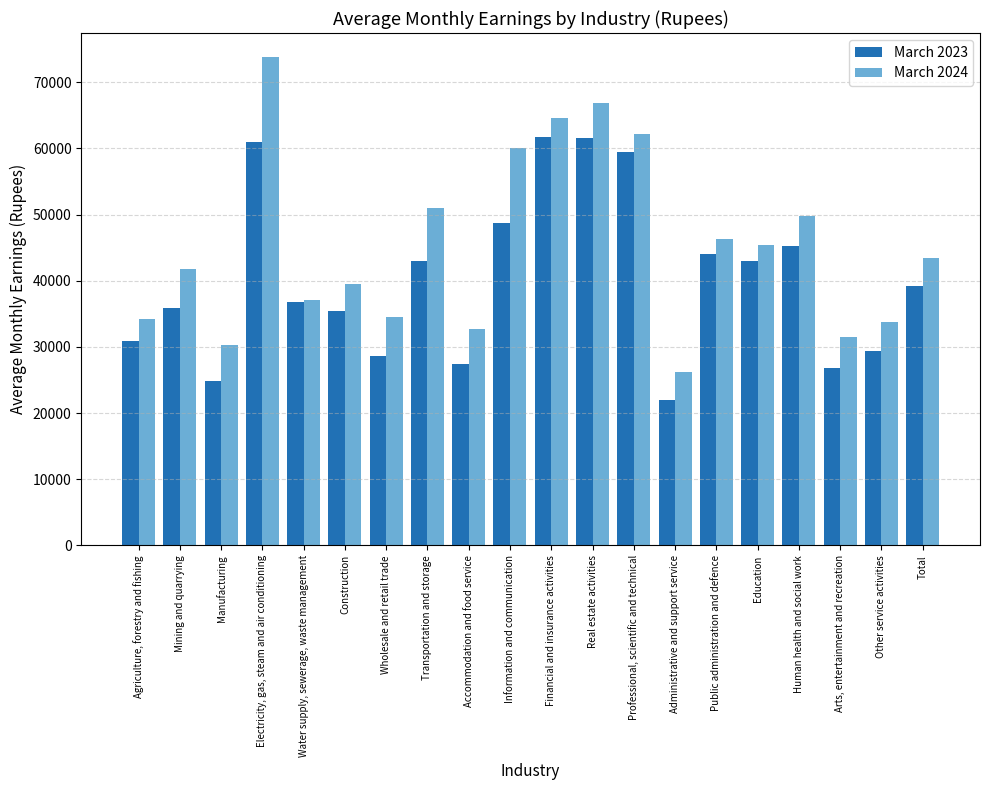

What is the sum of all March 2024 values?

905035